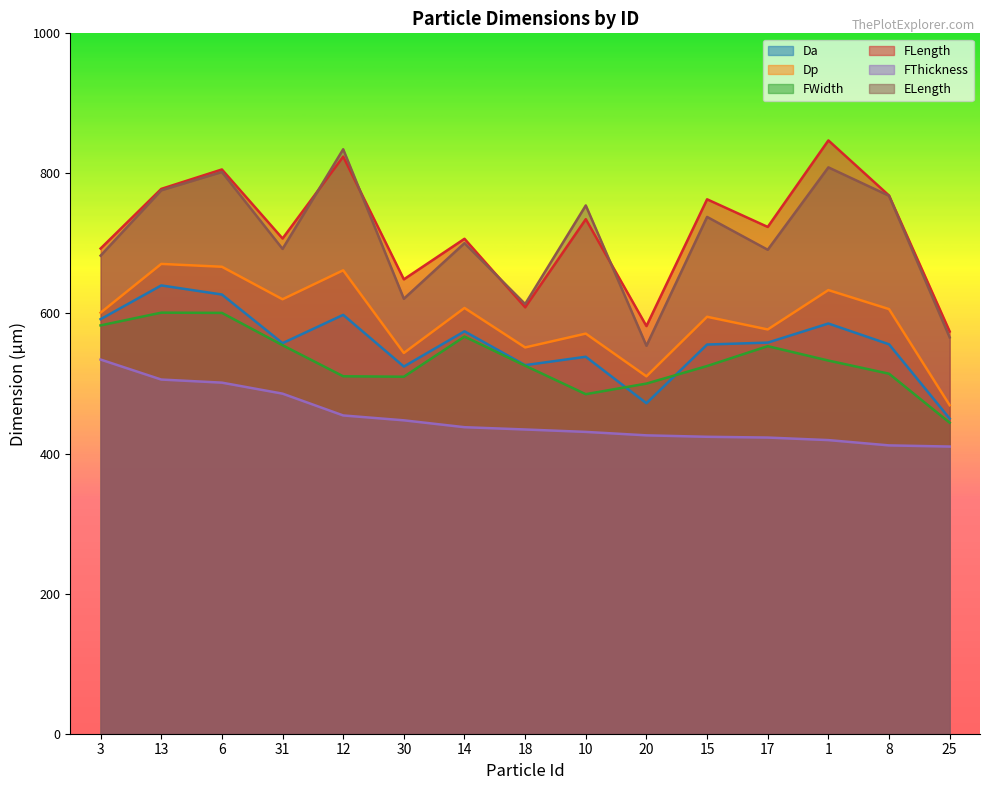

Between 30 and 17, which series saw the biggest shift?

FLength